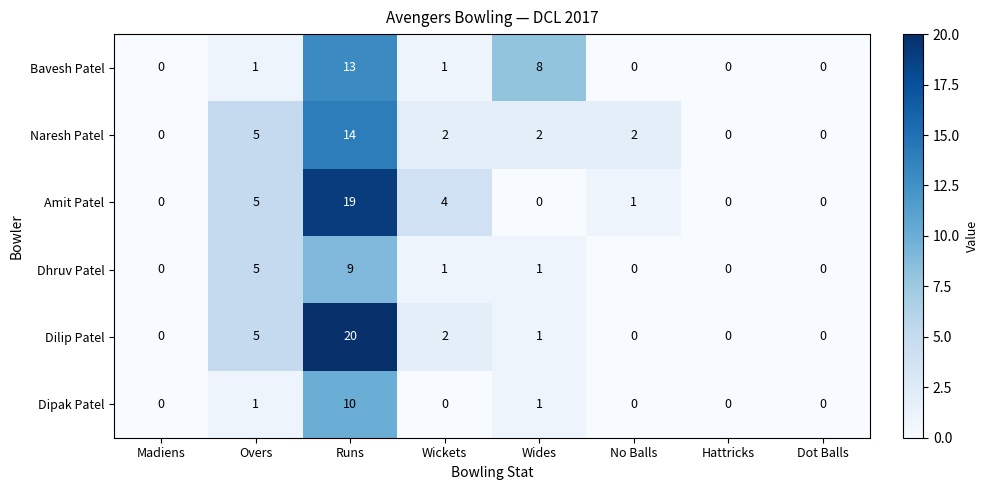

Rank the series by their maximum value, from lowest to highest.

Dhruv Patel, Dipak Patel, Bavesh Patel, Naresh Patel, Amit Patel, Dilip Patel